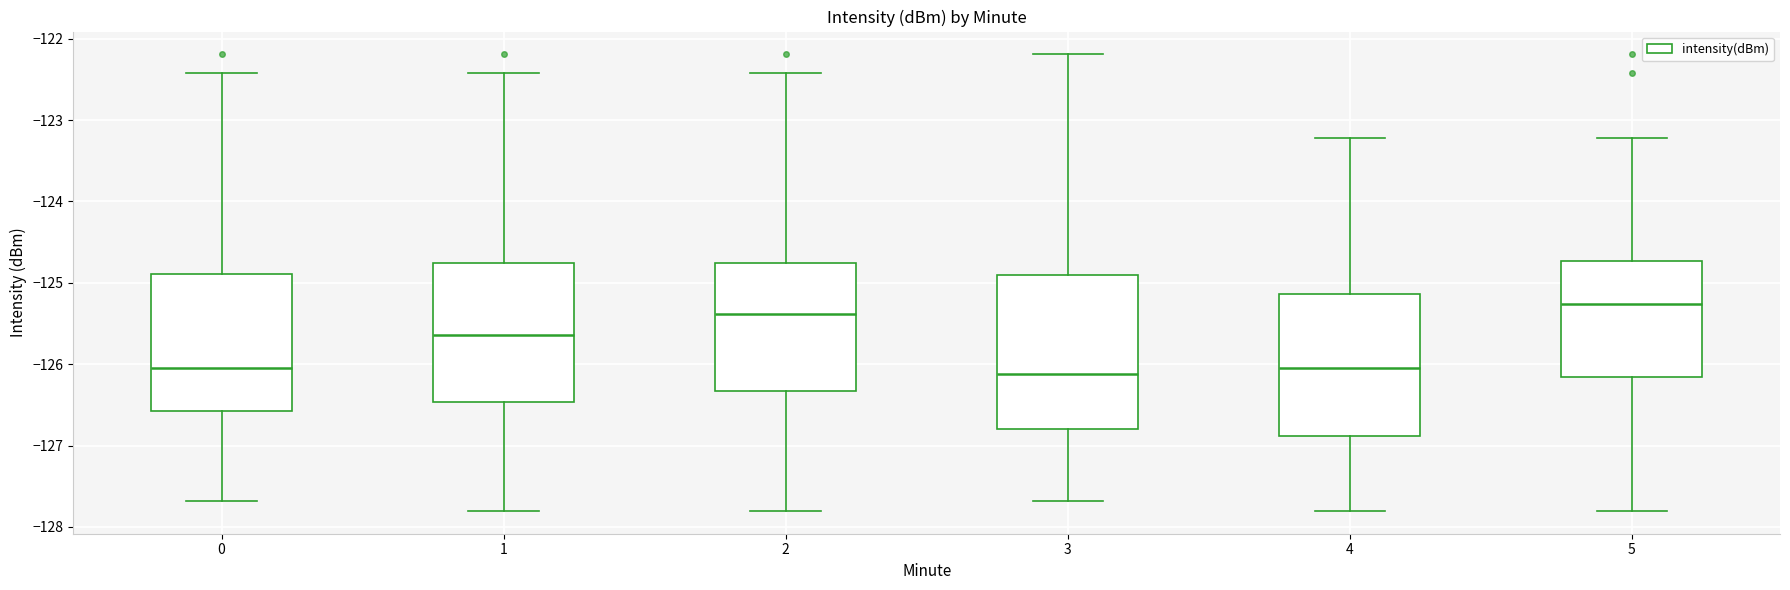

Which box's median line is the highest?

5